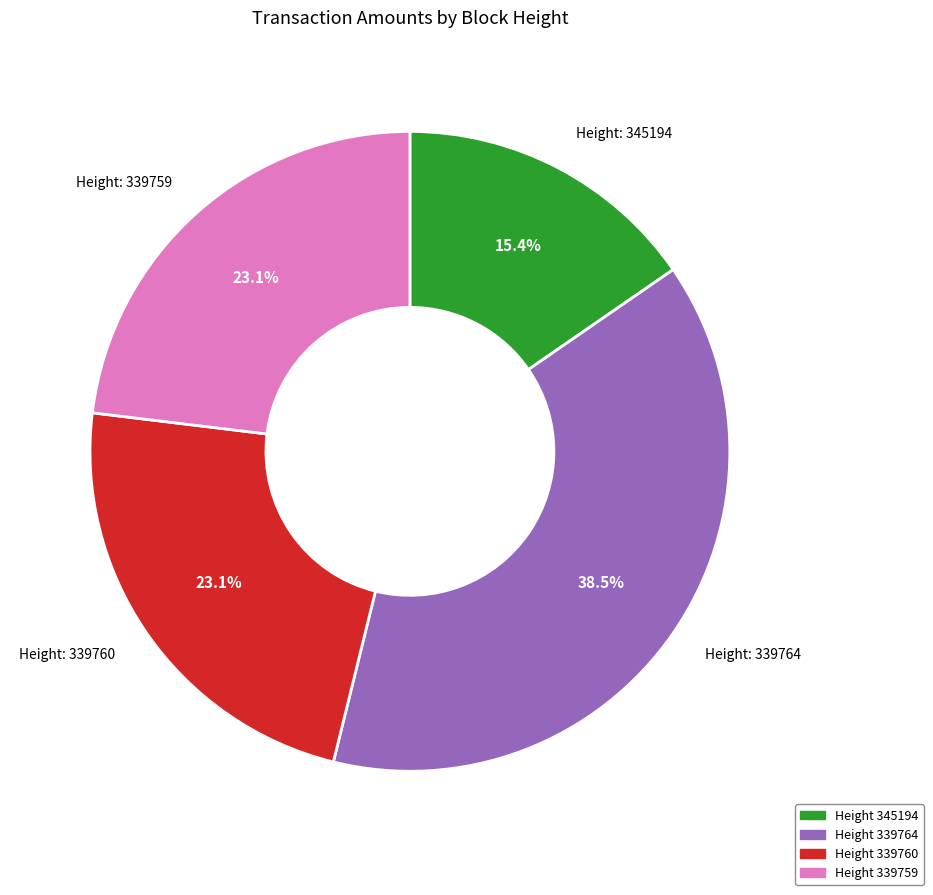

Does any single category account for the majority?

No